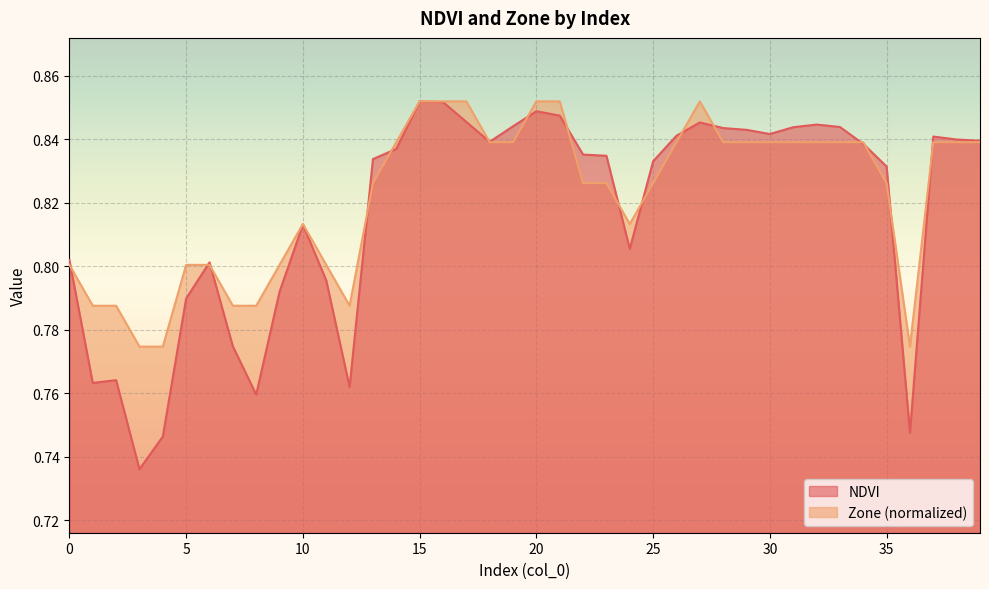

What is the difference between the maximum and minimum values in the NDVI series?

0.1